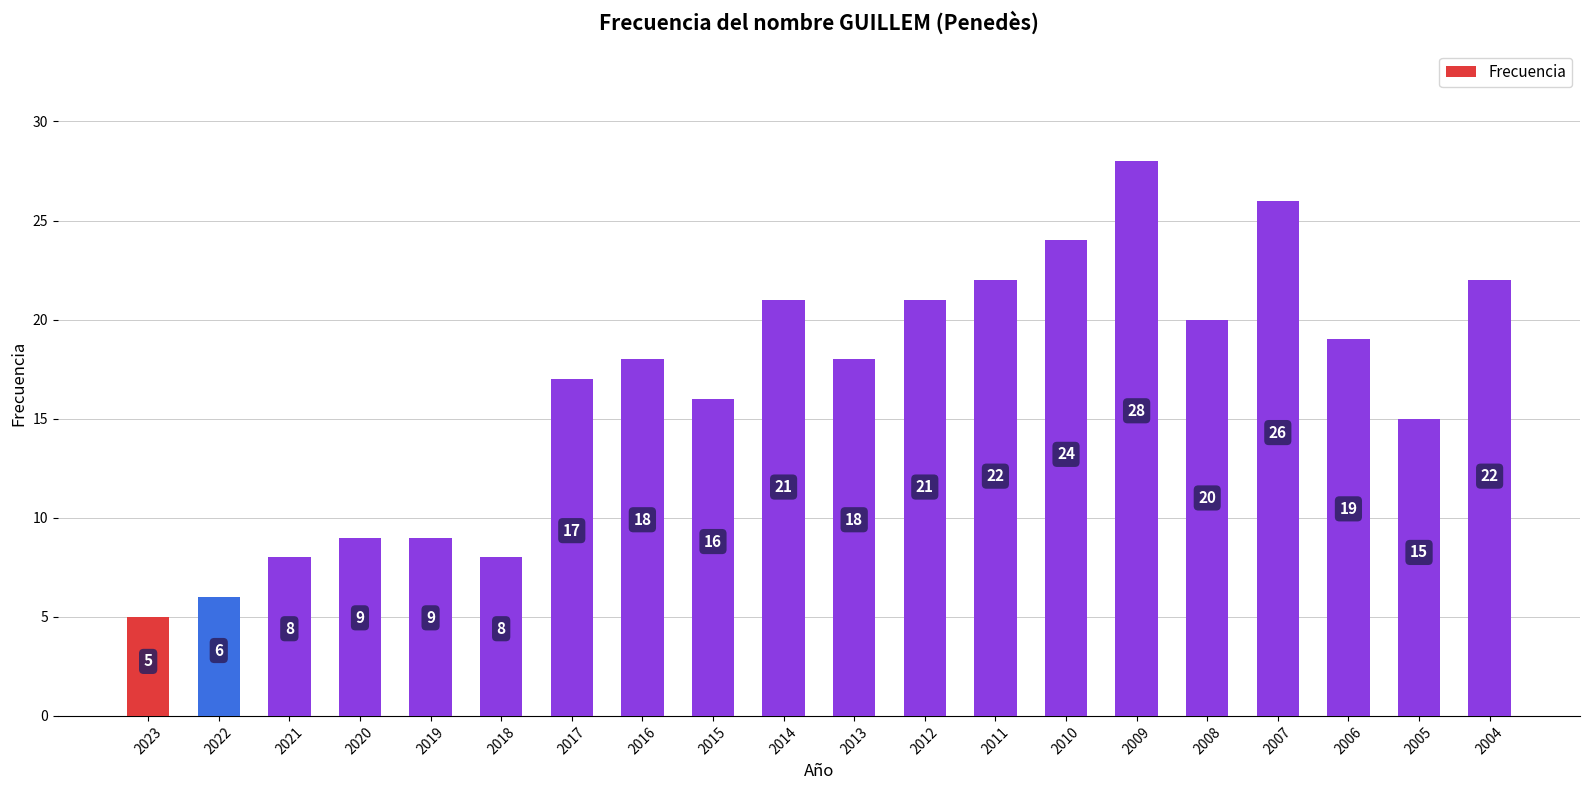

The chart shows a value of 28 at 2009. True or false?

True